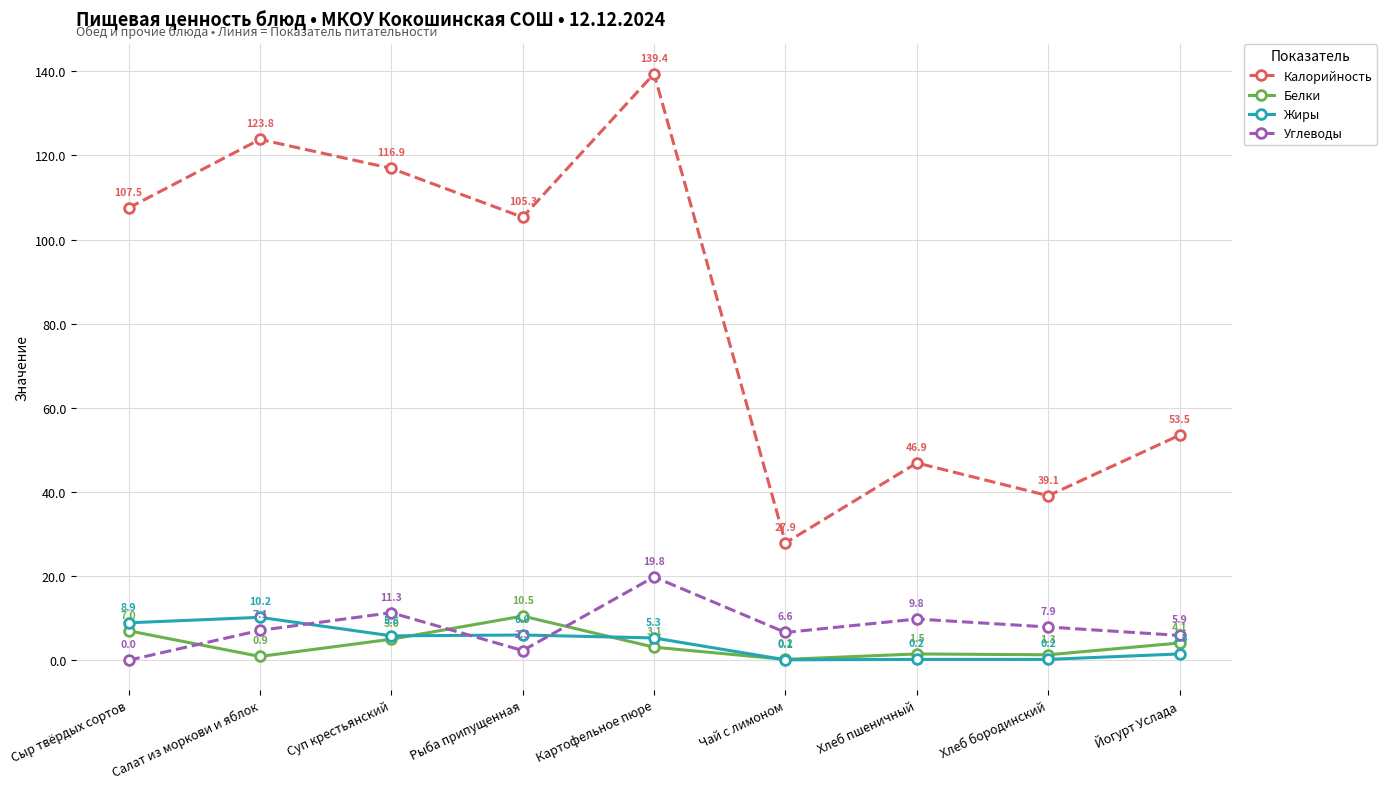

Is the value of Белки at Сыр твёрдых сортов greater than the value of Углеводы at Картофельное пюре?

No